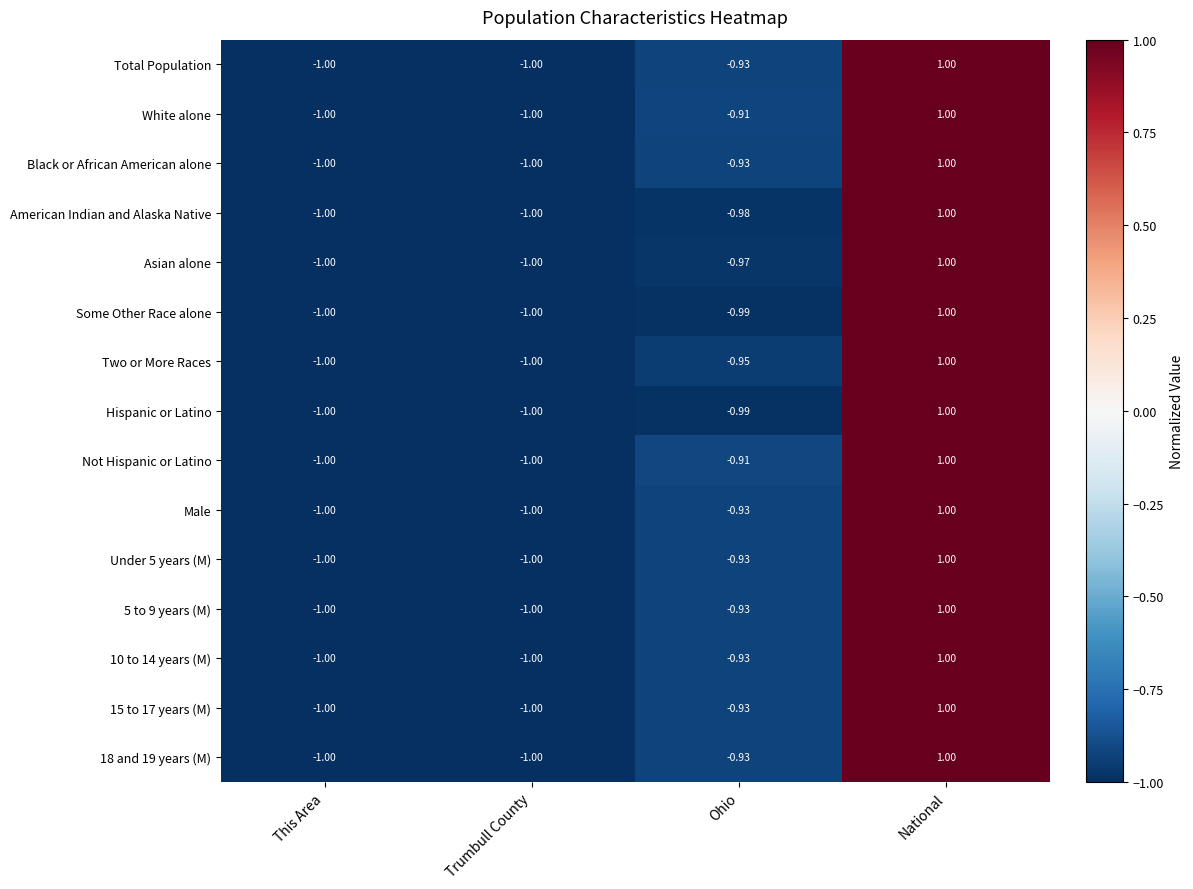

Where is Hispanic or Latino nearest to the value 0?

Ohio